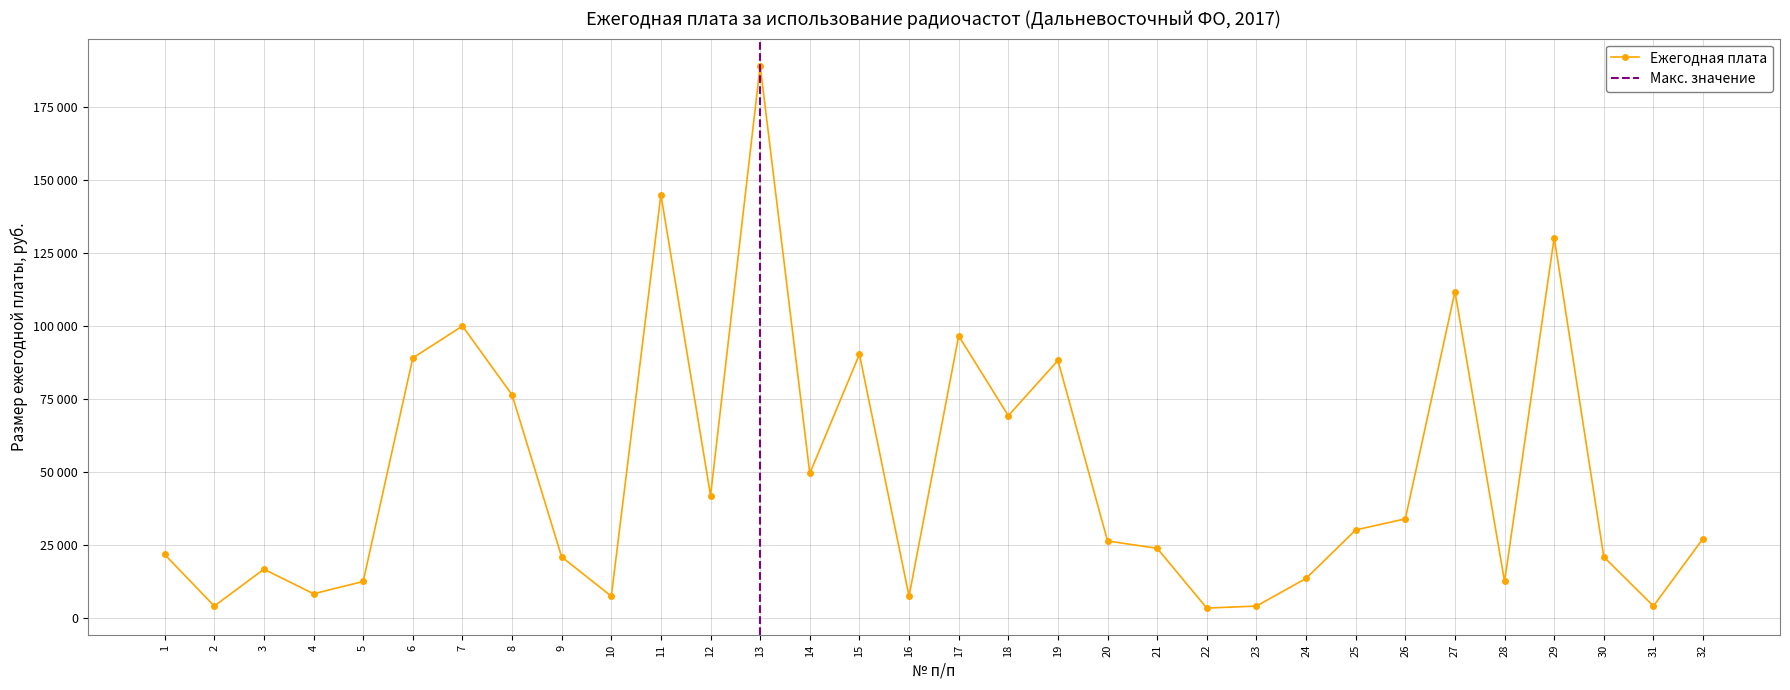

The value at 10 is 7560. True or false?

True